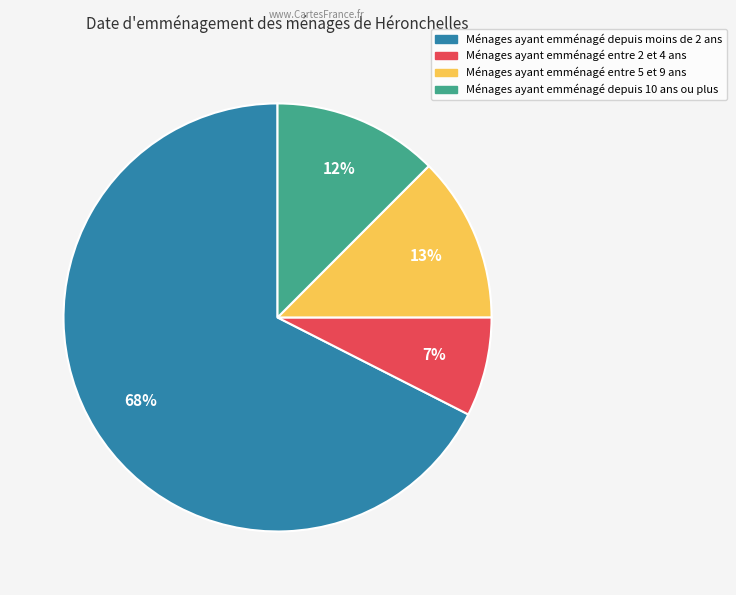

Count the number of slices in the pie.

4